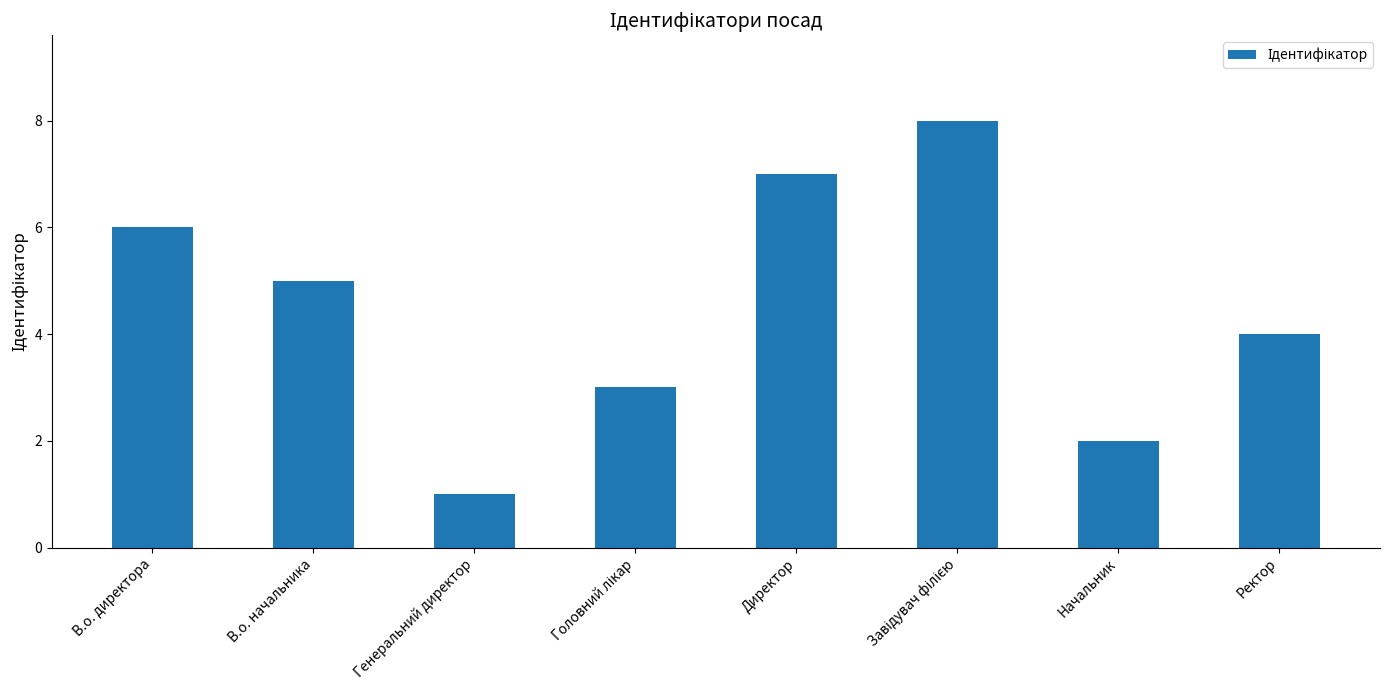

What is the smallest value displayed?

1